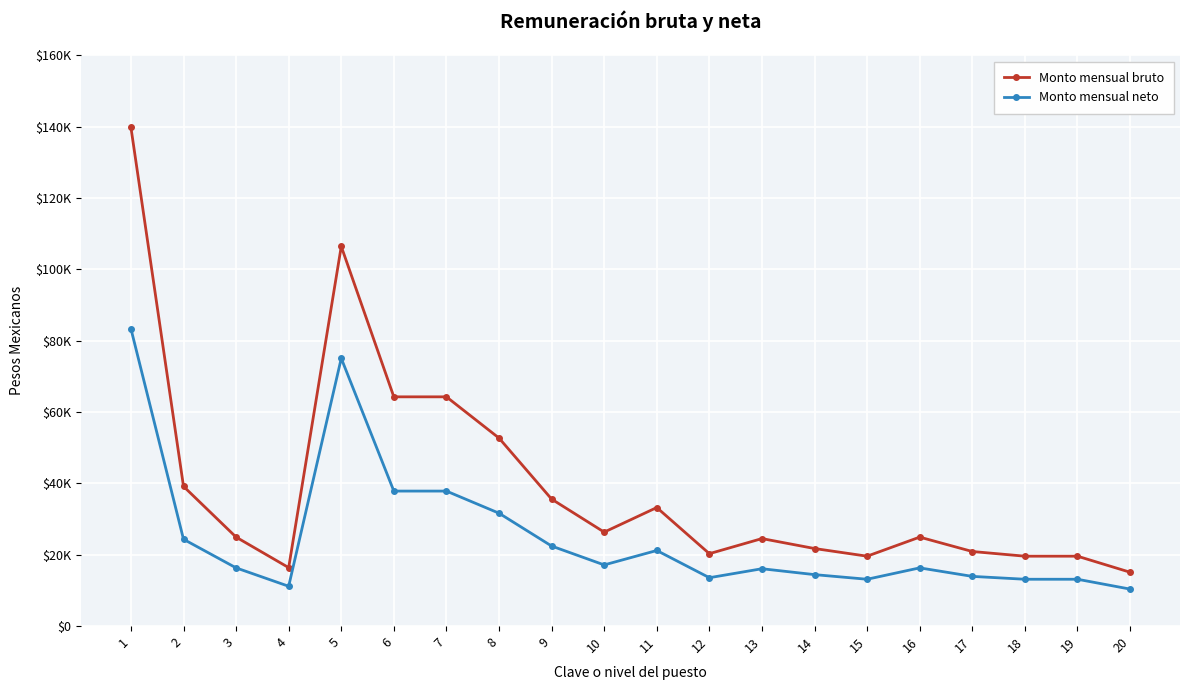

True or false: Monto mensual bruto and Monto mensual neto cross at least once.

False